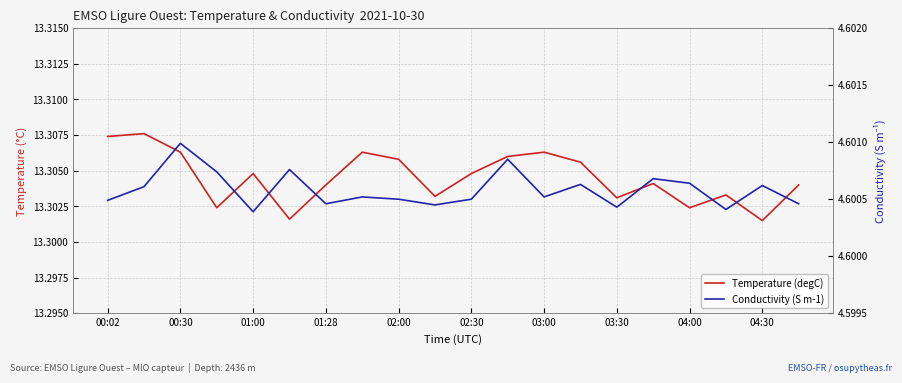

Rank the series at 02:30 from highest to lowest value.

Temperature (degC), Conductivity (S m-1)